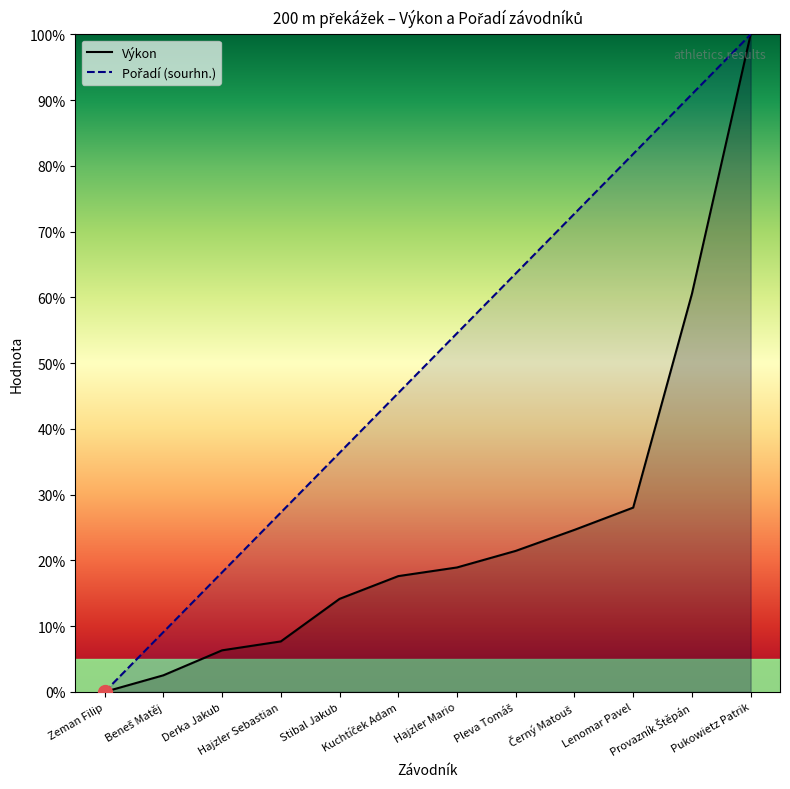

What is the sum of all Pořadí (sourhn.) values?

600.0